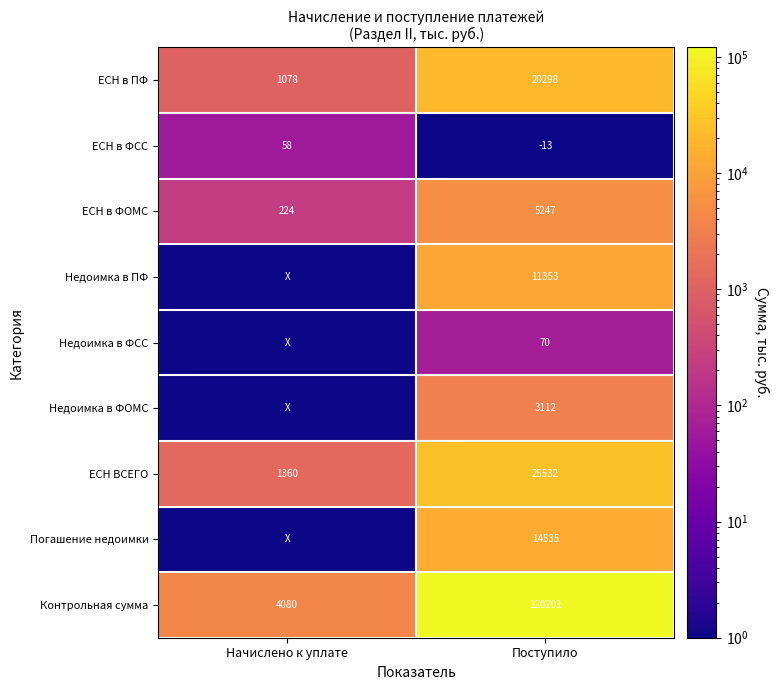

True or false: Недоимка в ФСС has a value of 34 at Поступило.

False